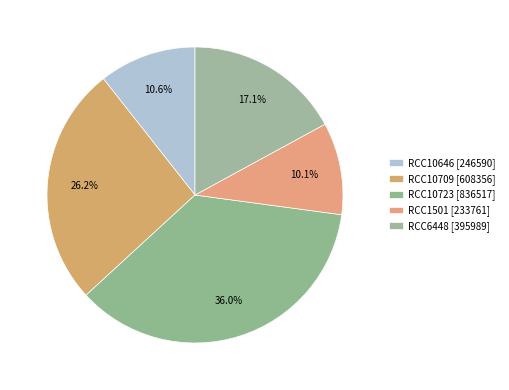

Count the number of slices in the pie.

5